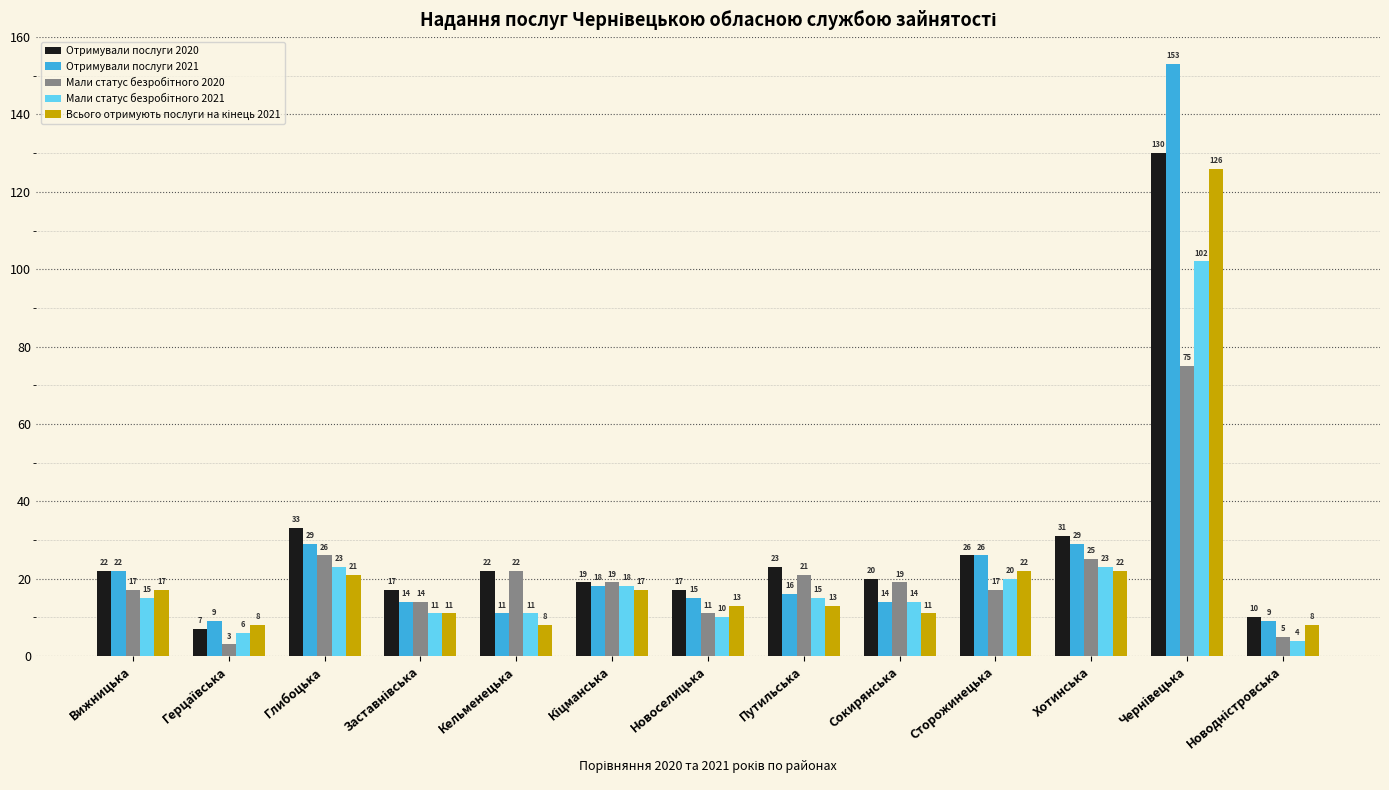

What is the maximum value for Отримували послуги 2020?

130